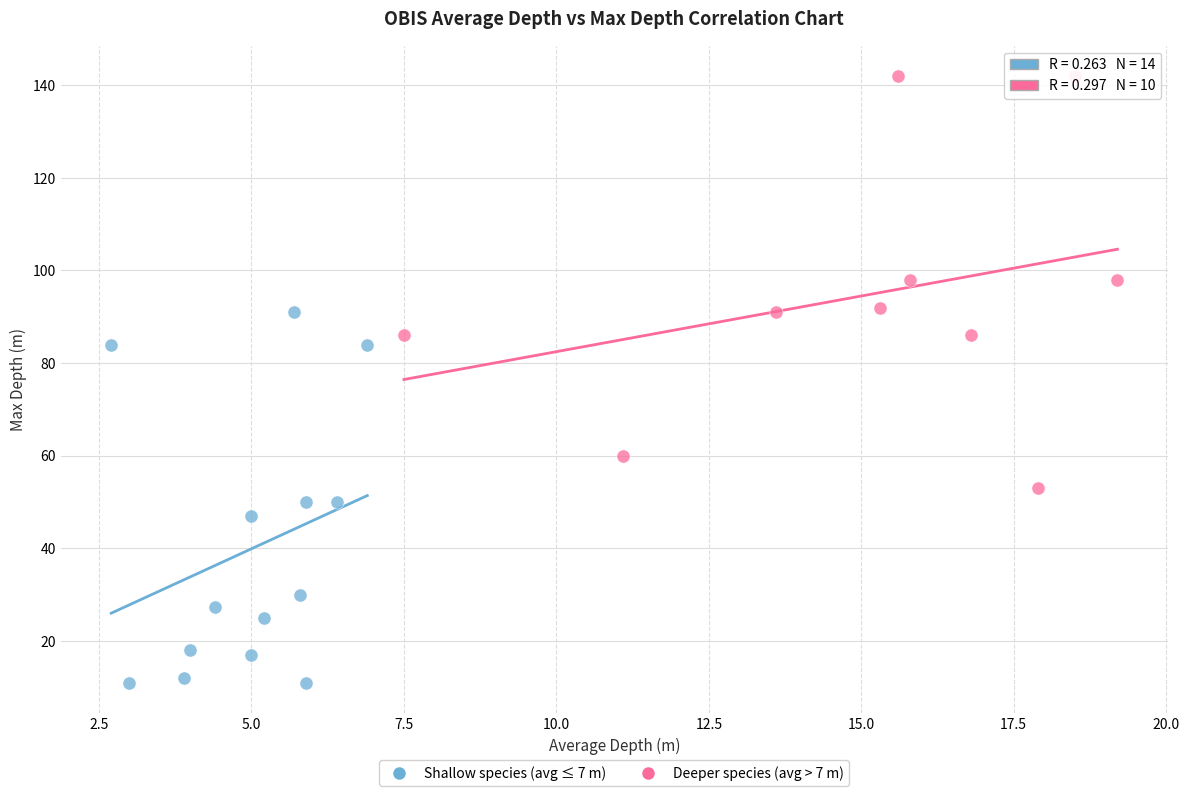

Which series has the largest Y range (max minus min)?

Deeper species (avg > 7 m)